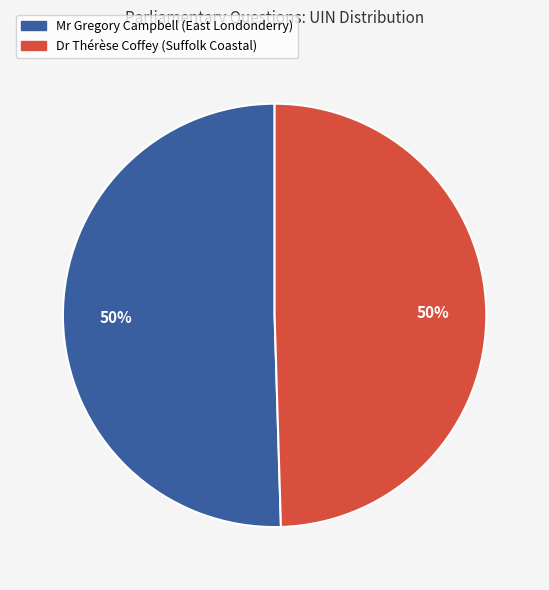

Combined, do Mr Gregory Campbell (East Londonderry) and Dr Thérèse Coffey (Suffolk Coastal) account for over 50%?

Yes